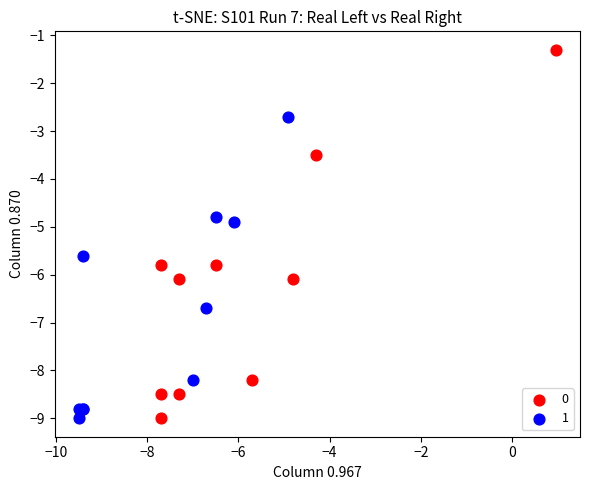

What are all the series names shown in the legend?

0, 1